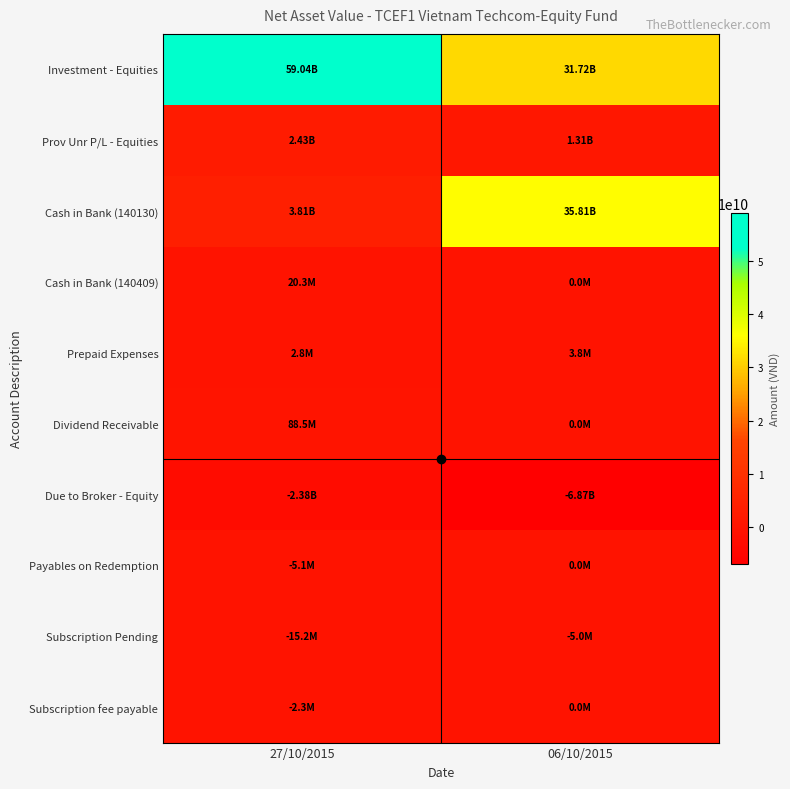

Reading right to left, extract all data points from this chart.

Investment - Equities: 06/10/2015=31724010000	27/10/2015=59037493211
Prov Unr P/L - Equities: 06/10/2015=1313062000	27/10/2015=2426777789
Cash in Bank (140130): 06/10/2015=35805783144	27/10/2015=3811344725
Cash in Bank (140409): 06/10/2015=0	27/10/2015=20252459
Prepaid Expenses: 06/10/2015=3791304	27/10/2015=2826086
Dividend Receivable: 06/10/2015=0	27/10/2015=88500000
Due to Broker - Equity: 06/10/2015=-6872740284	27/10/2015=-2377350685
Payables on Redemption: 06/10/2015=0	27/10/2015=-5052459
Subscription Pending: 06/10/2015=-5000000	27/10/2015=-15200000
Subscription fee payable: 06/10/2015=0	27/10/2015=-2300000